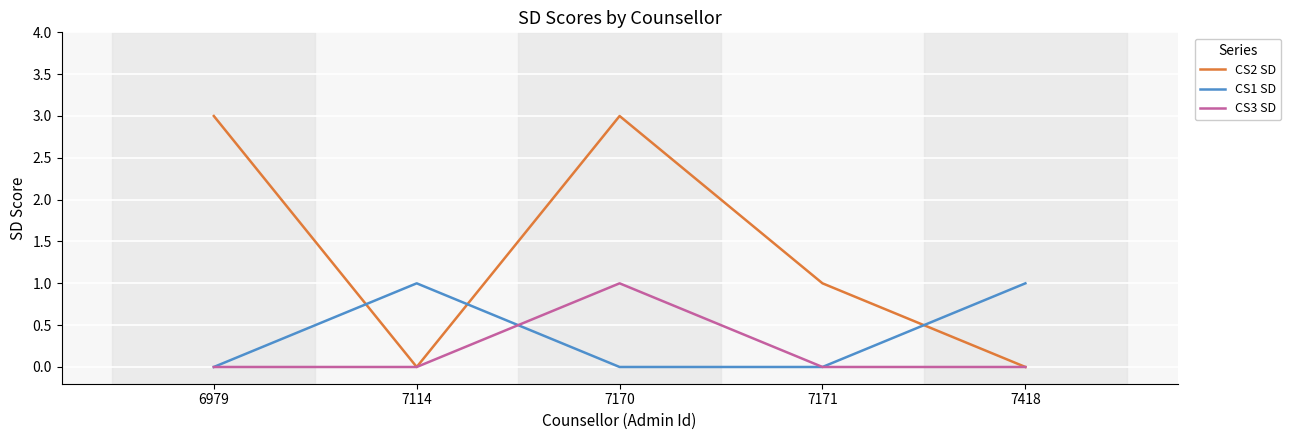

Which series has the largest total across all categories?

CS2 SD